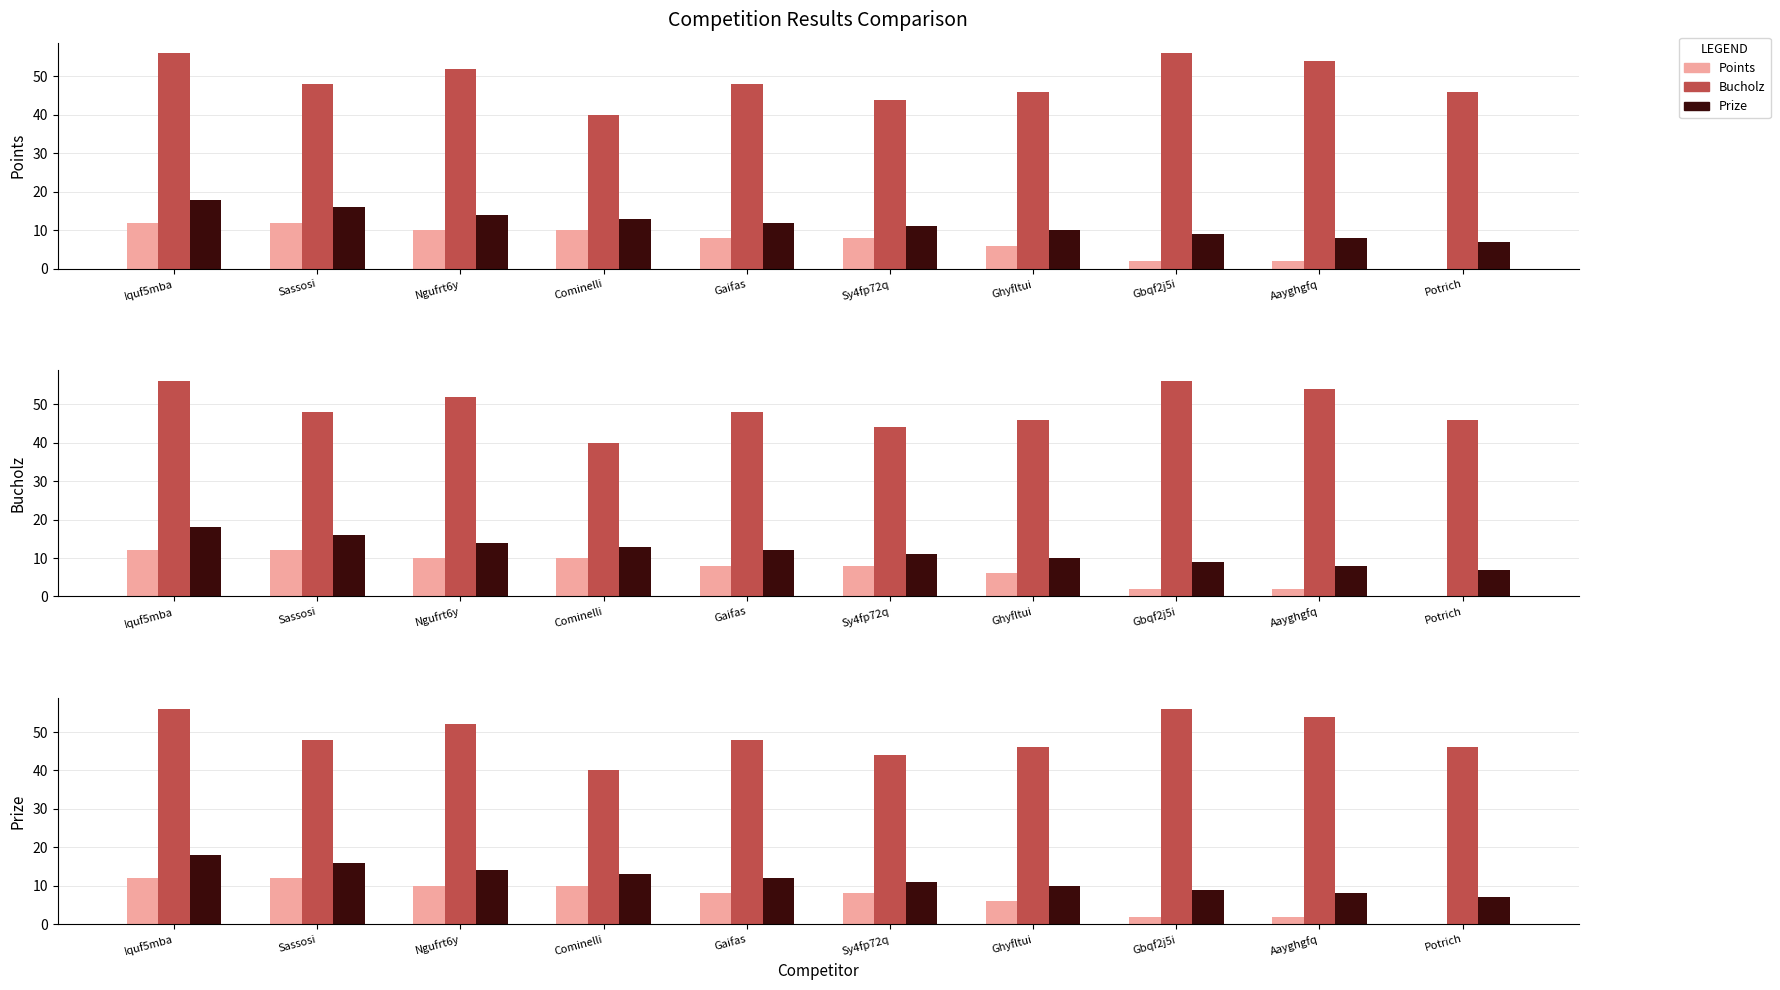

Is it true that Bucholz equals 48 at Sassosi?

True